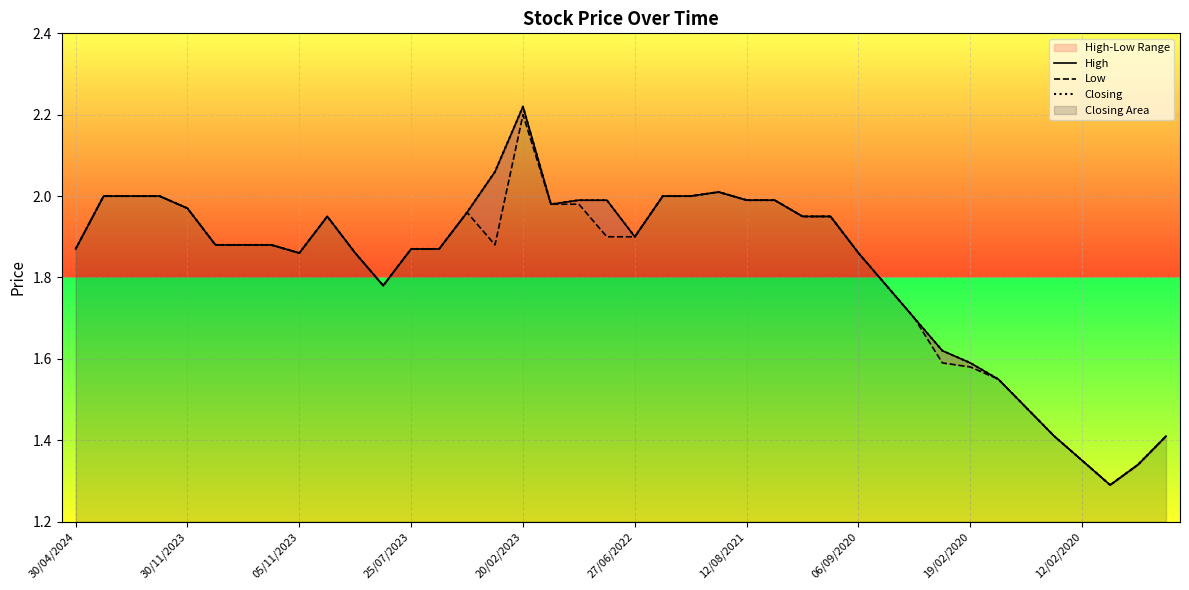

Rank the series at 27/06/2022 from highest to lowest value.

High, Low, Closing